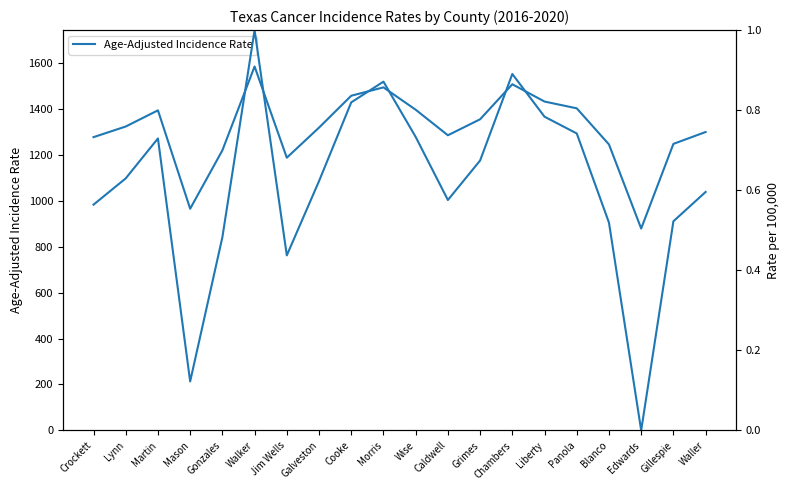

What position from the left is Cooke?

9